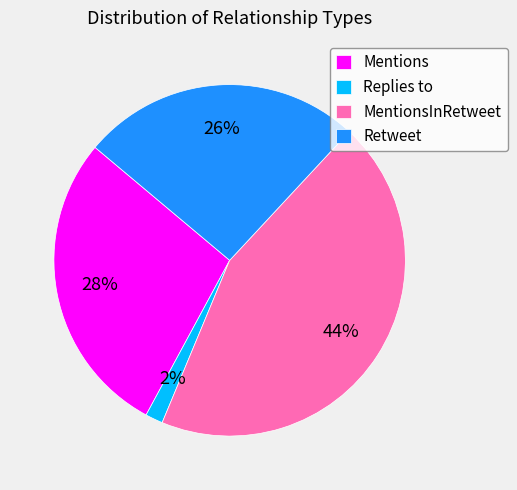

Rank the categories by value from highest to lowest.

MentionsInRetweet, Mentions, Retweet, Replies to